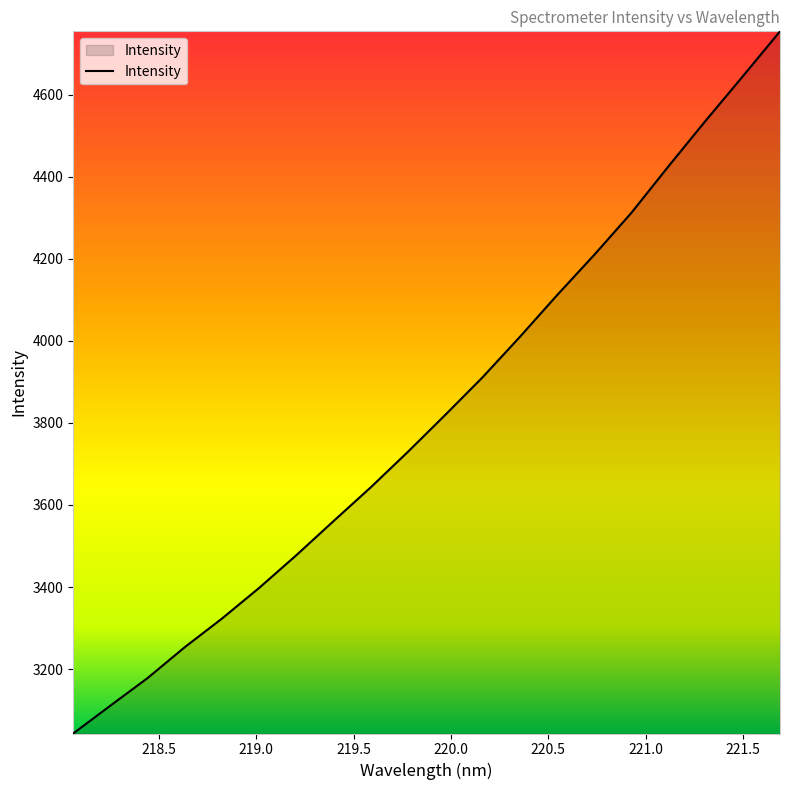

What is the average value?

3822.8